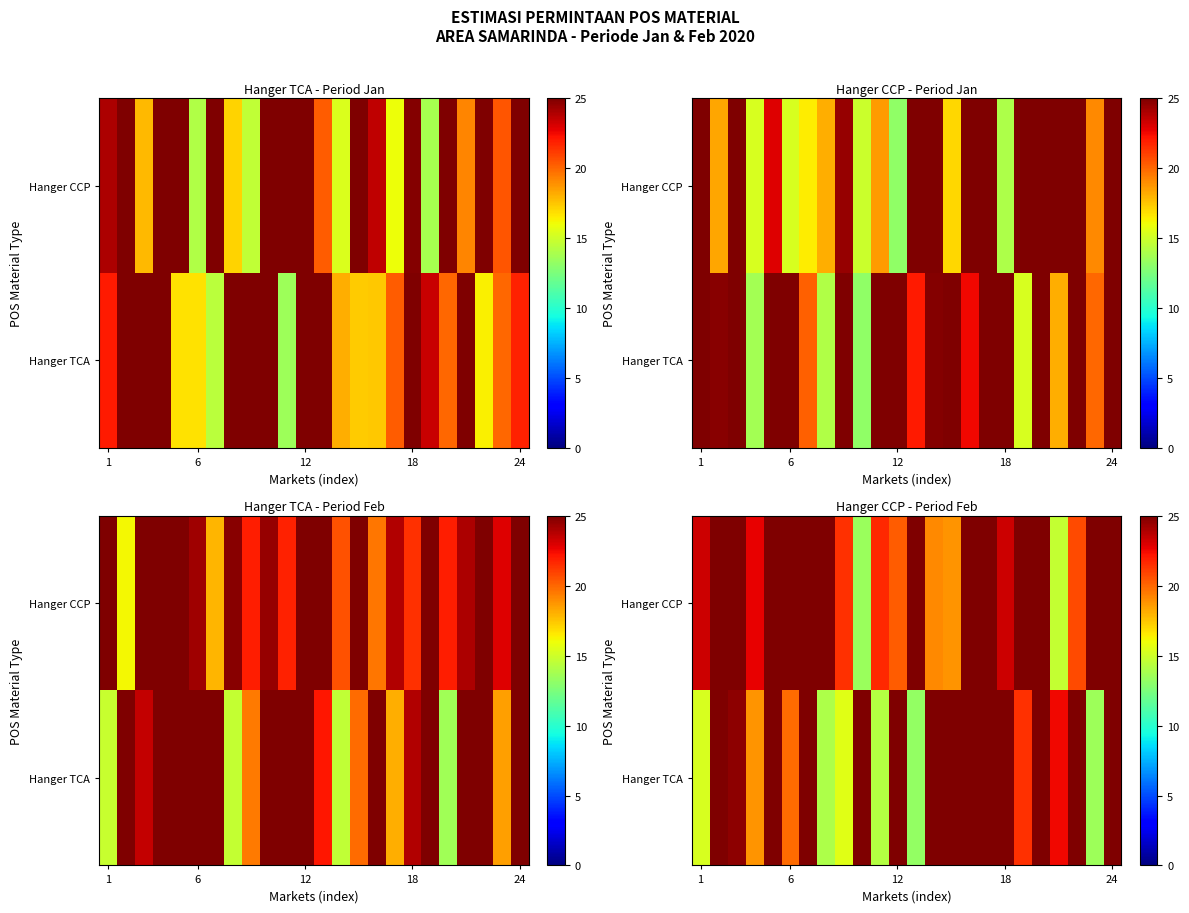

Is the value of Hanger CCP at 6 greater than the value of Hanger TCA at 1?

Yes